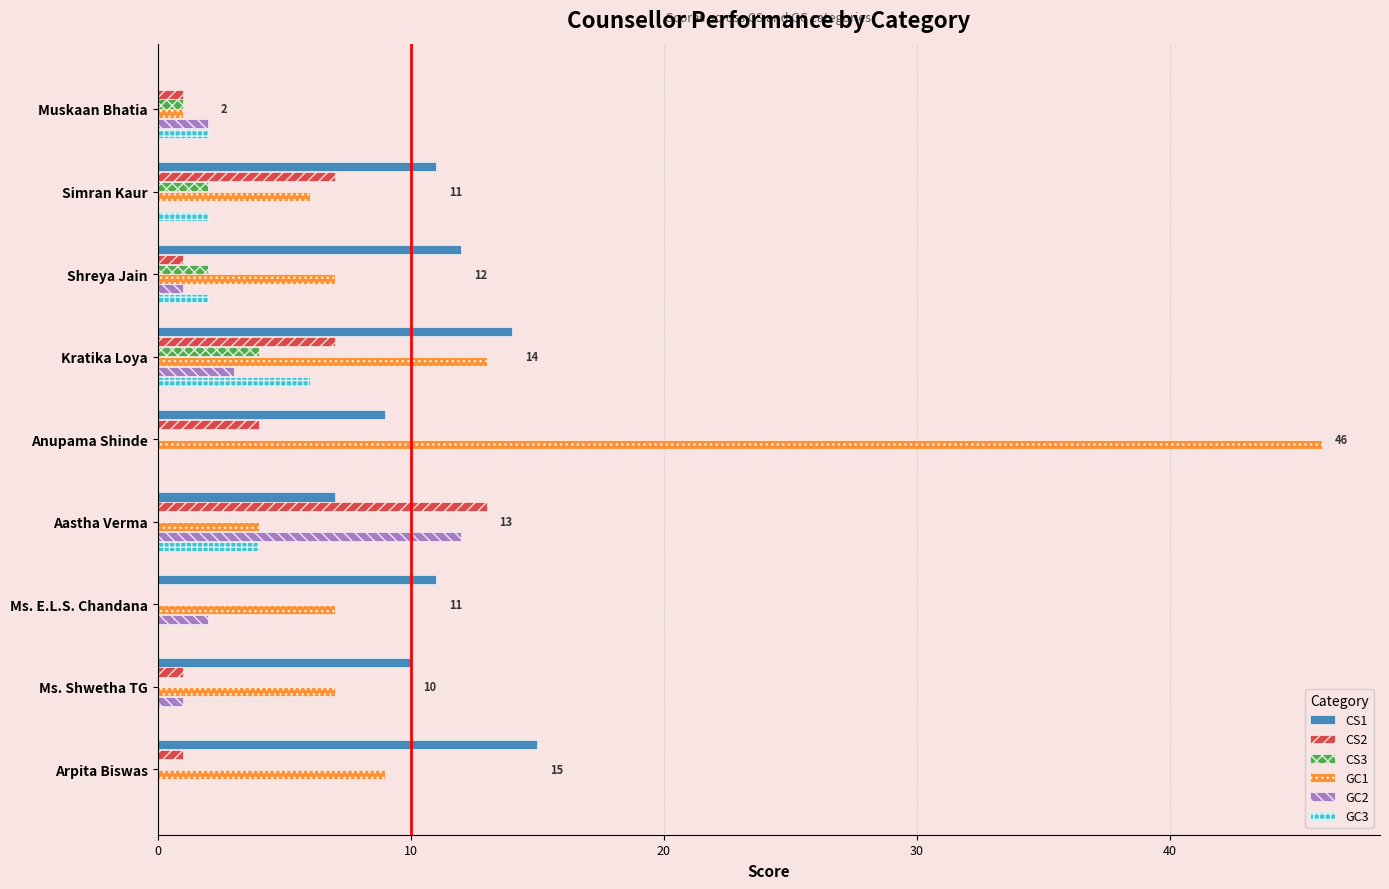

Which series changed the most between Ms. Shwetha TG and Arpita Biswas?

CS1